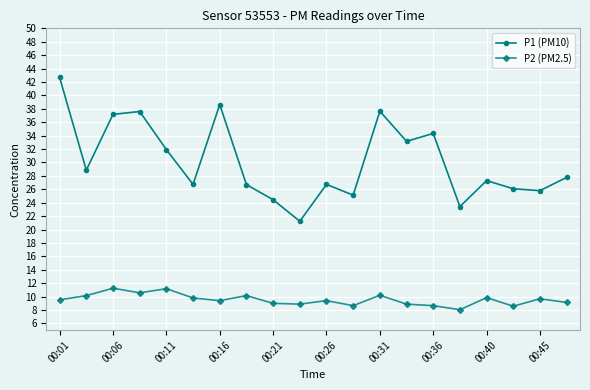

At how many categories does at least one series exceed 17?

20